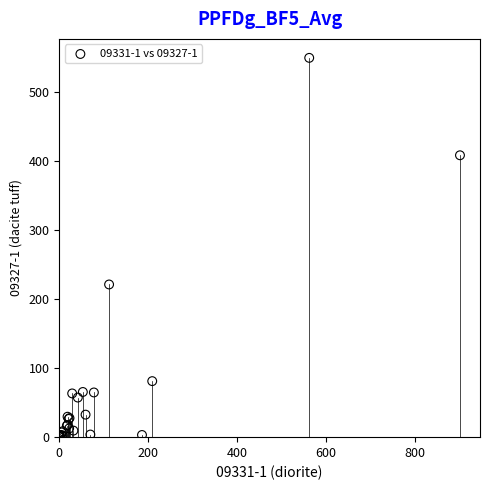

What Y value in the scatter plot is closest to 274?

221.0